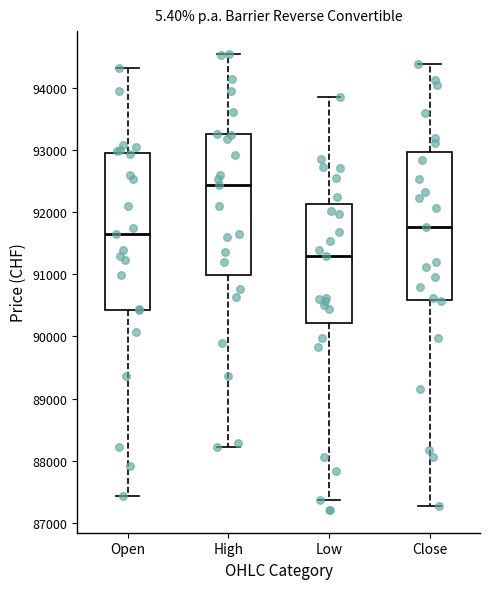

Which box's median line is the highest?

High